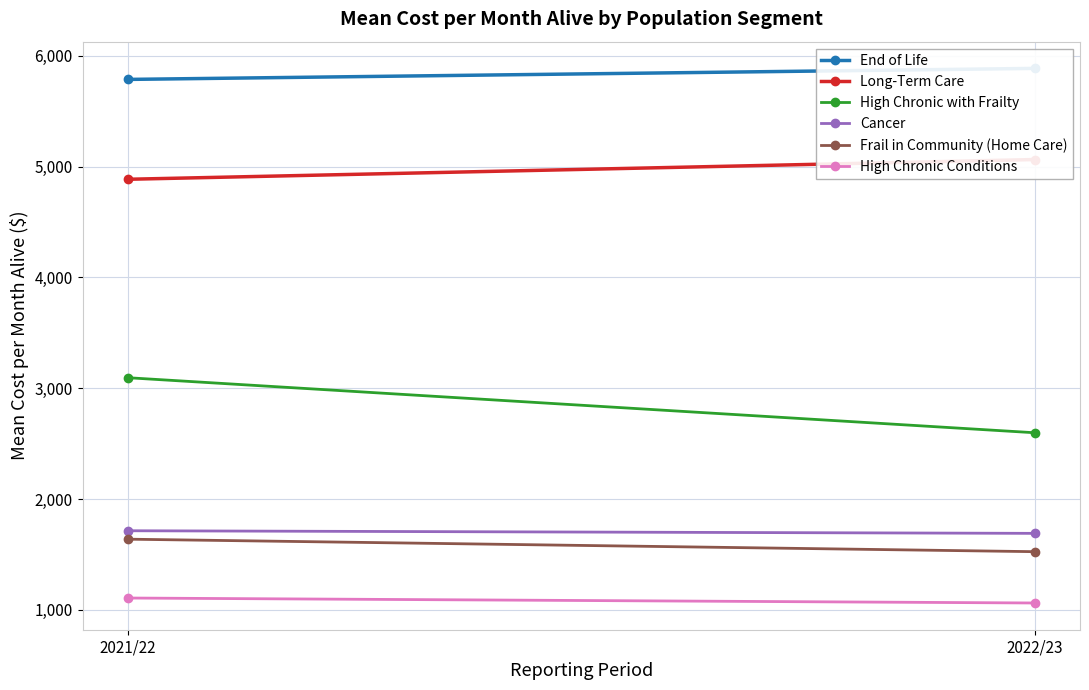

The value of High Chronic Conditions at 2022/23 is 368.4. True or false?

False